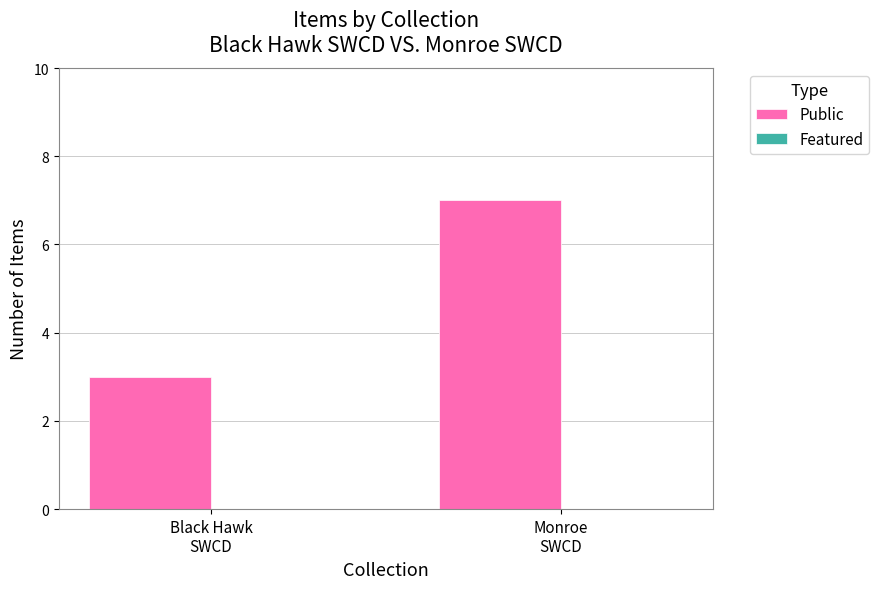

What is the label of the 1st bar from the left?

Black Hawk
SWCD